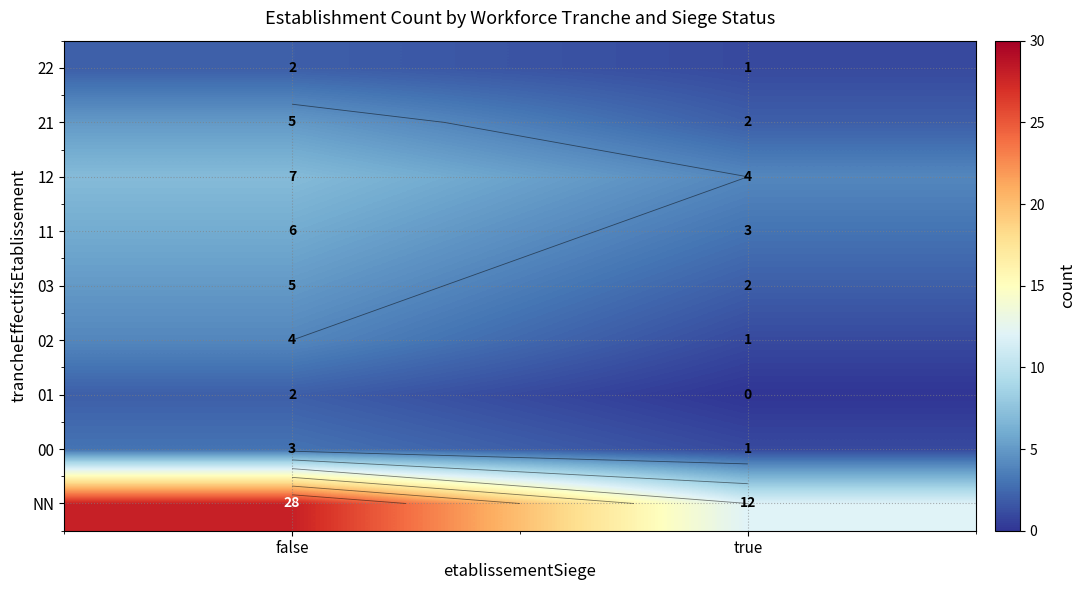

Is the value of 00 at true greater than the value of 02 at false?

No